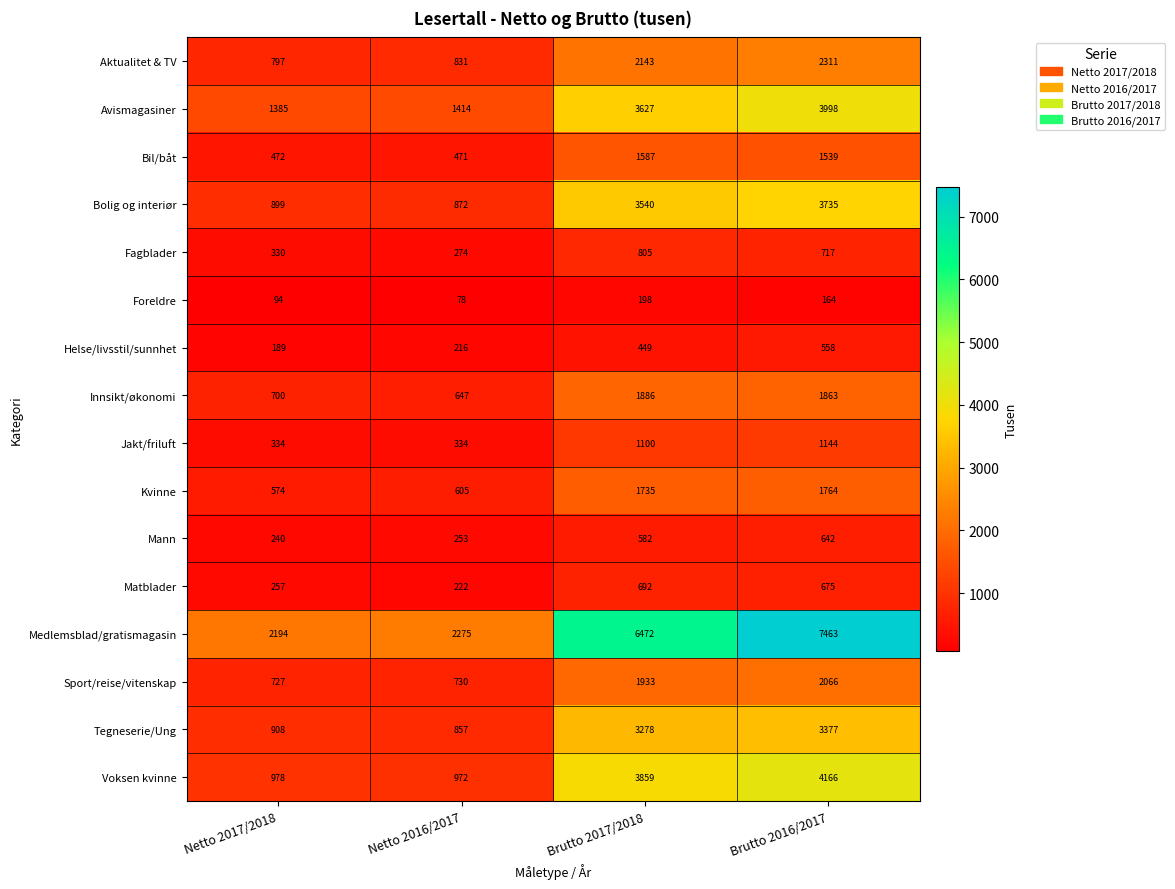

Between Netto 2016/2017 and Brutto 2016/2017, which series saw the biggest shift?

Medlemsblad/gratismagasin